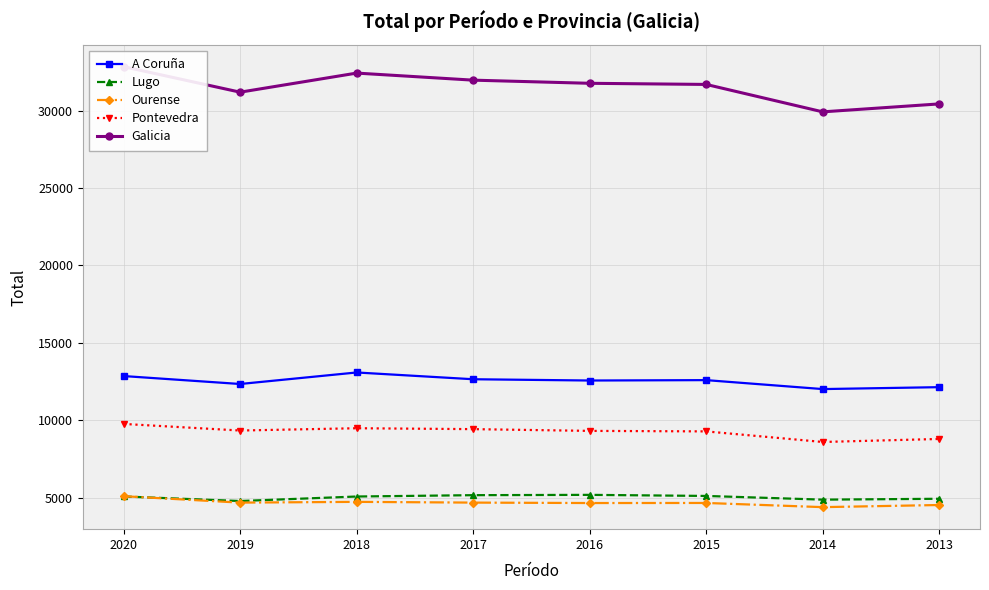

How many series are shown in this chart?

5